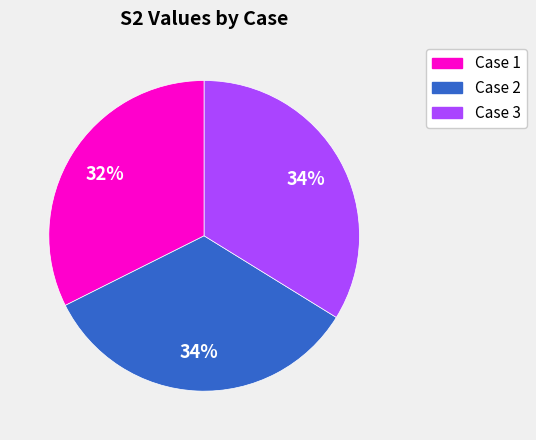

True or false: Case 2 accounts for 48% of the total.

False